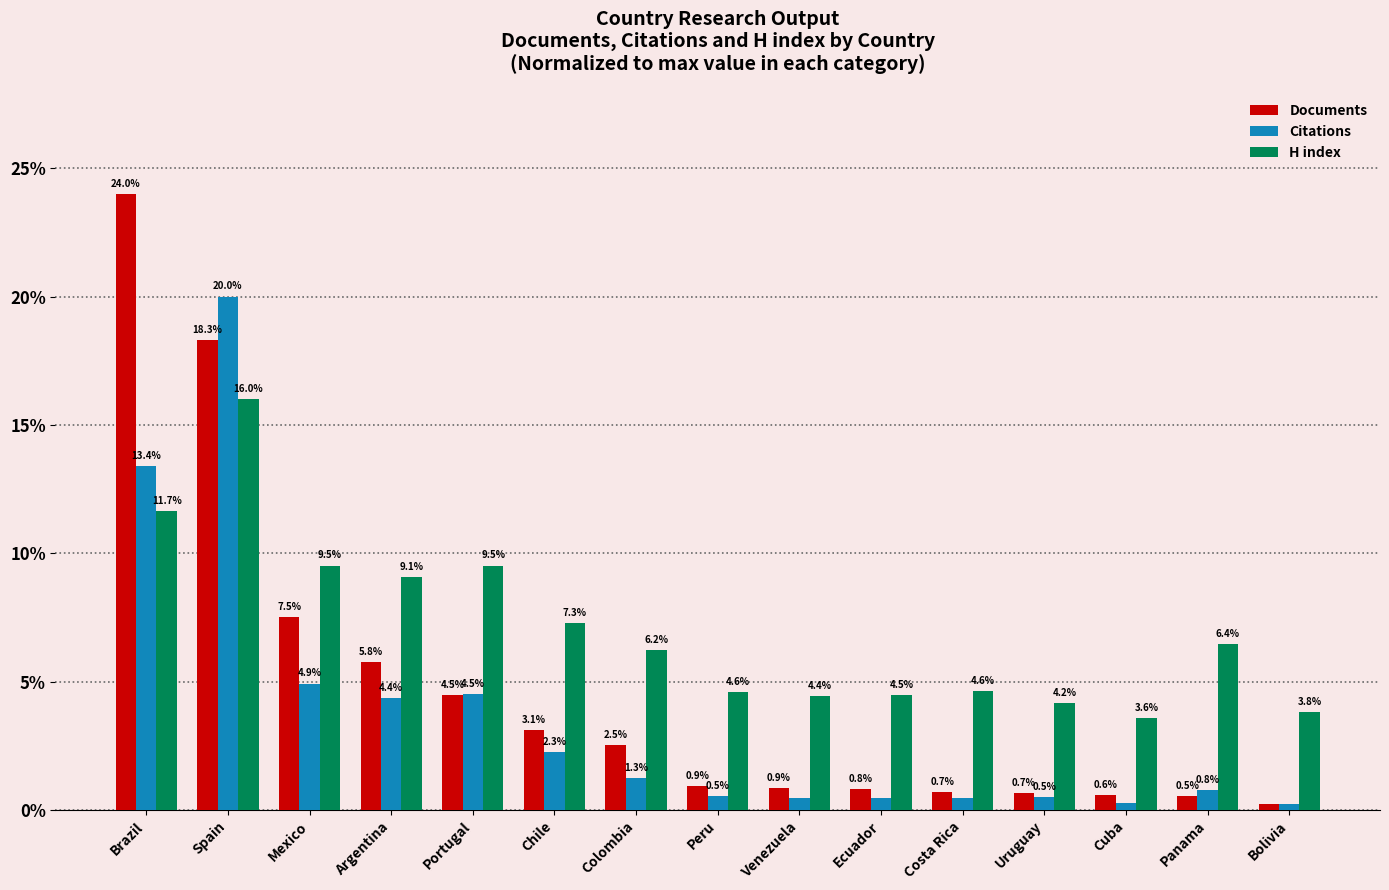

Which category has the lowest value across all series?

Bolivia